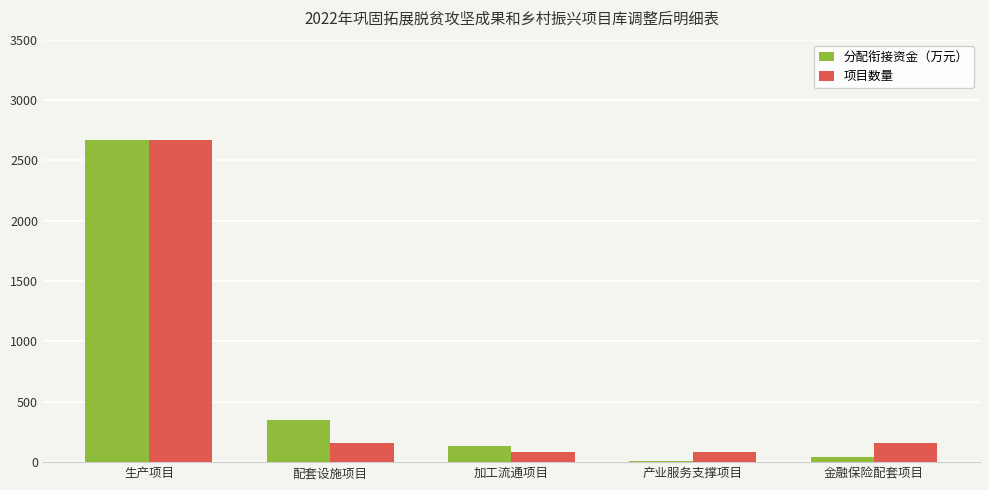

At which category does the chart reach its minimum across all series?

产业服务支撑项目